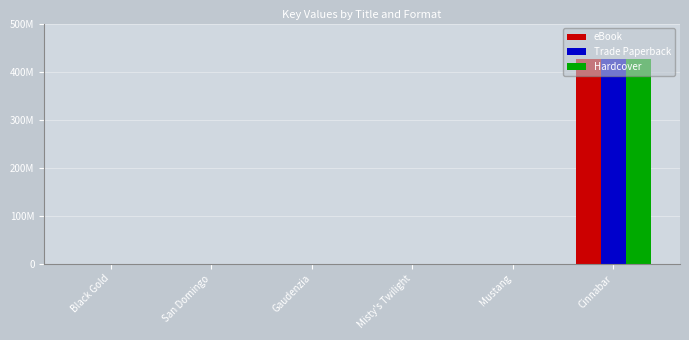

Does the chart contain stacked bars?

No